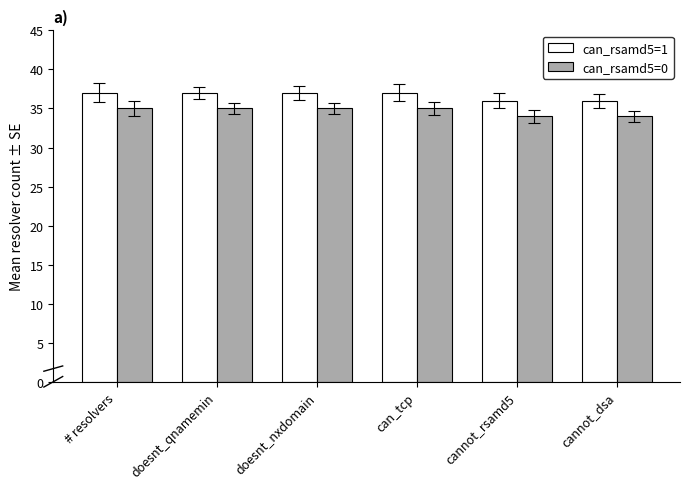

How many values in the can_rsamd5=0 series are below 35?

2